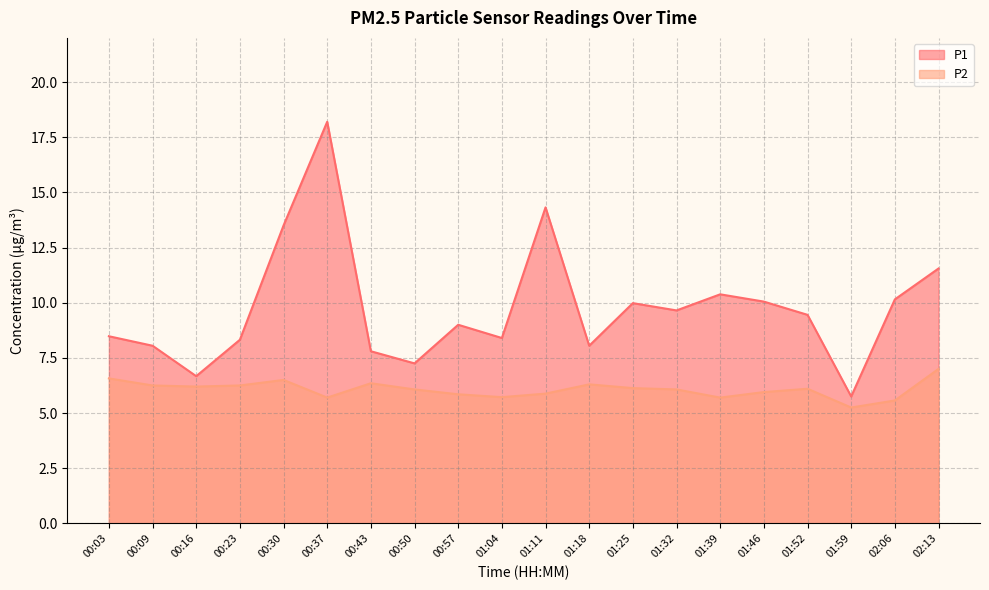

At which category does P2 reach its first local valley?

00:16